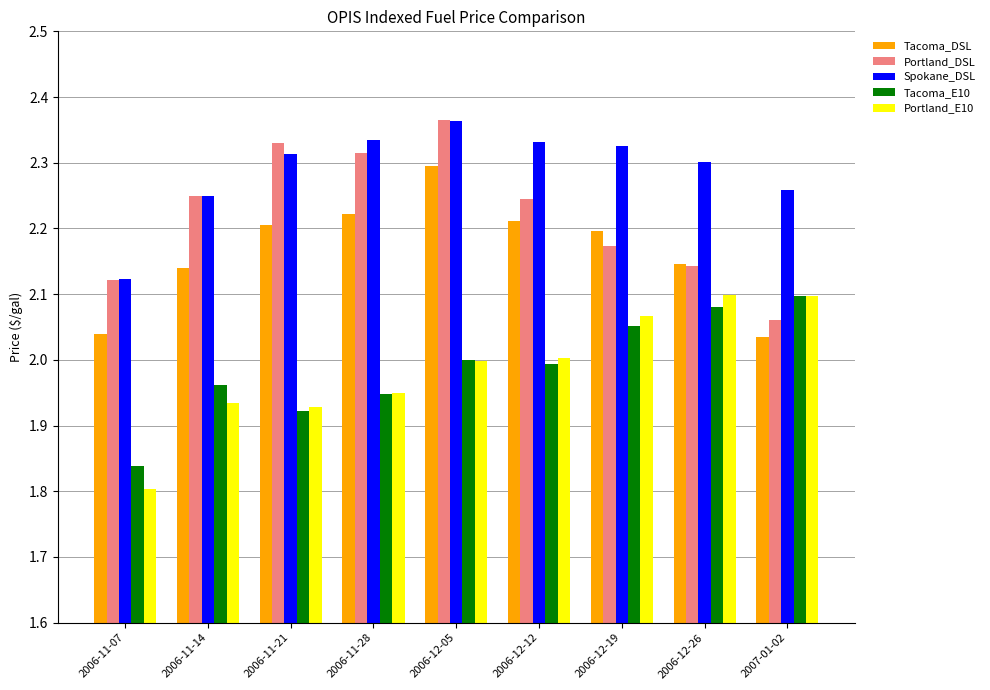

At how many categories does at least one series exceed 2?

9